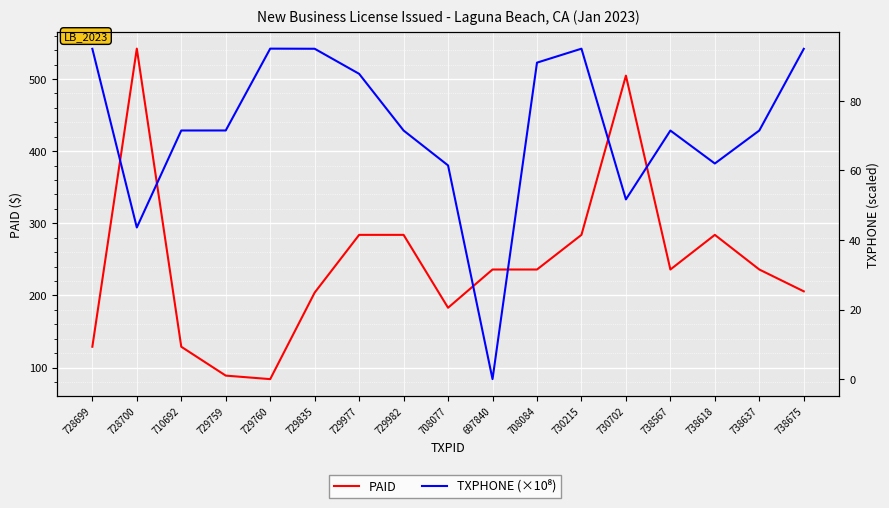

How many data points in PAID are less than 236?

7